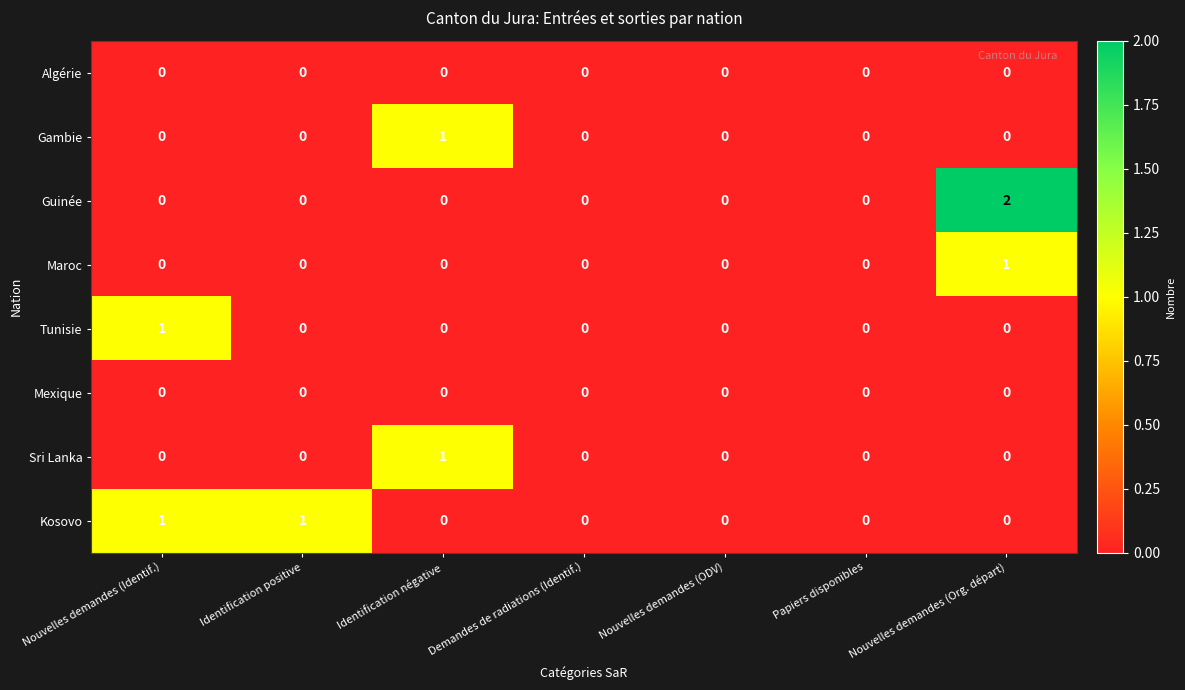

Is it true that Tunisie equals 0 at Identification positive?

True